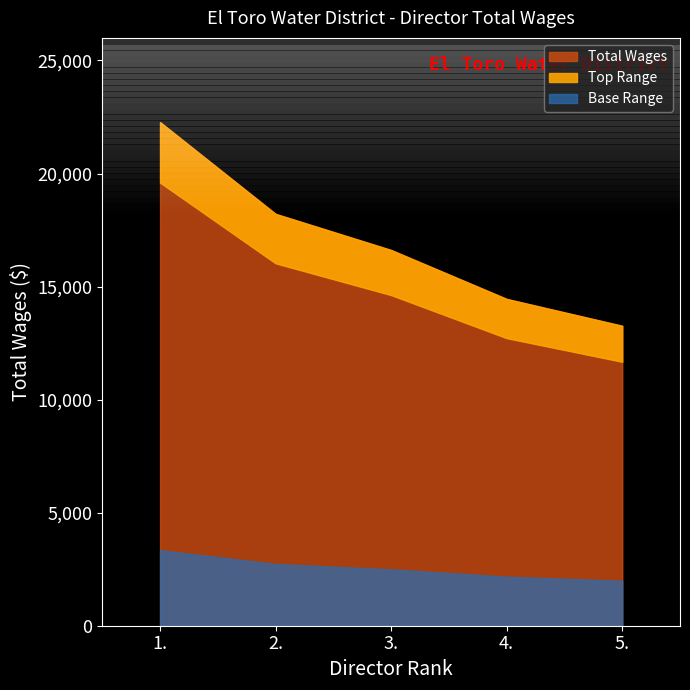

Count the number of categories in the chart.

5